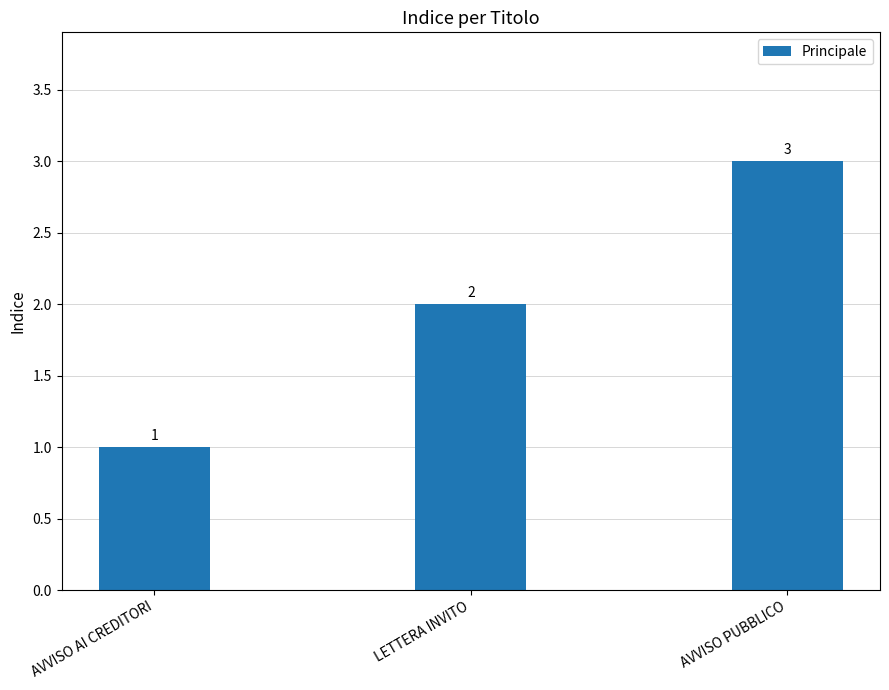

What is the smallest value displayed?

1